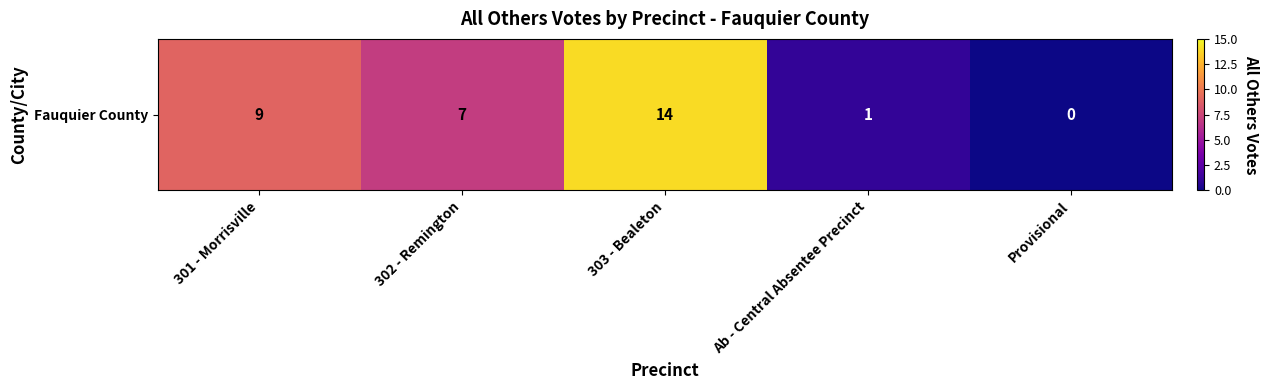

What is the difference between the second highest and minimum values?

9